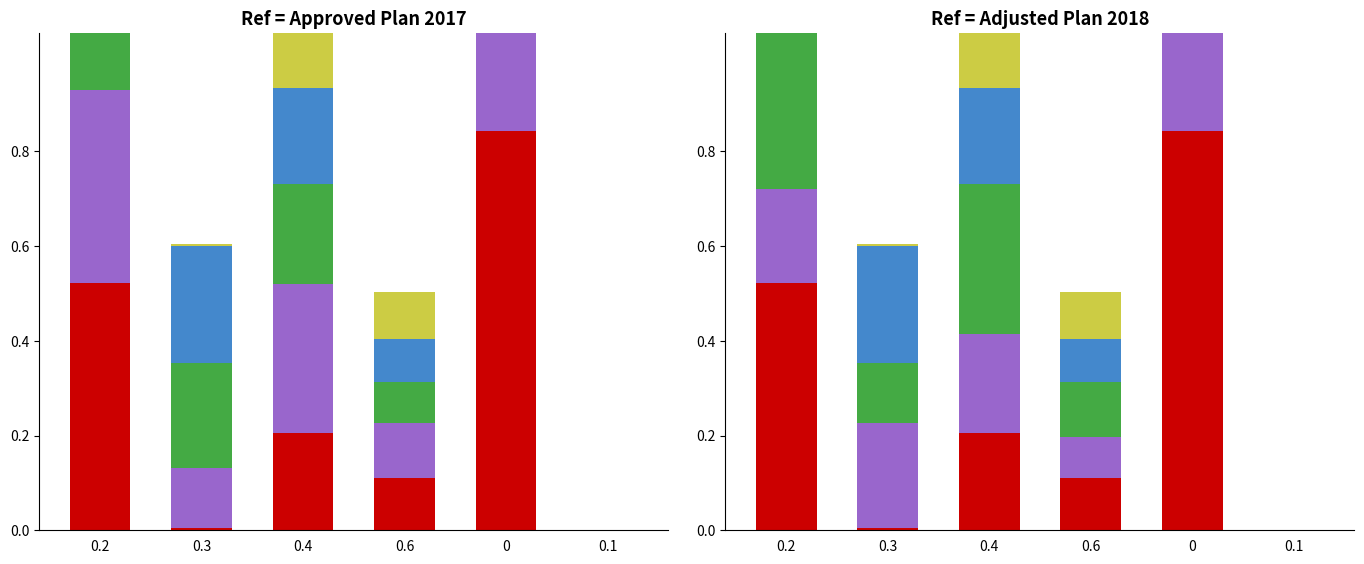

How many bars are there in total?

36